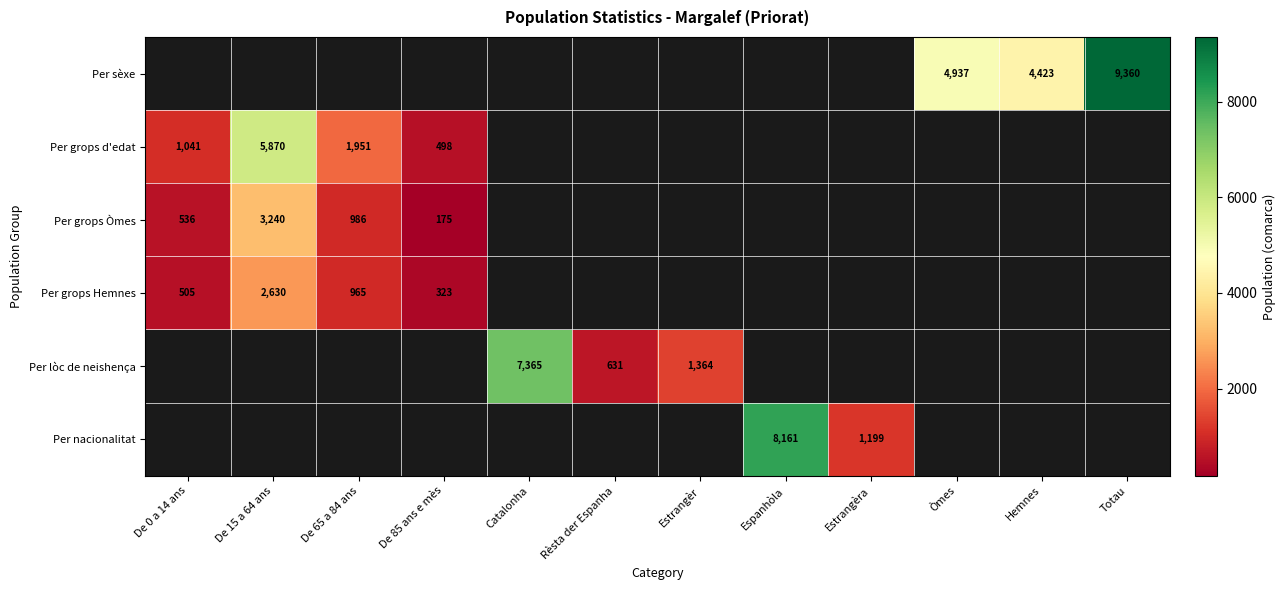

The value of Per grops Òmes at De 85 ans e mès is 175. True or false?

True